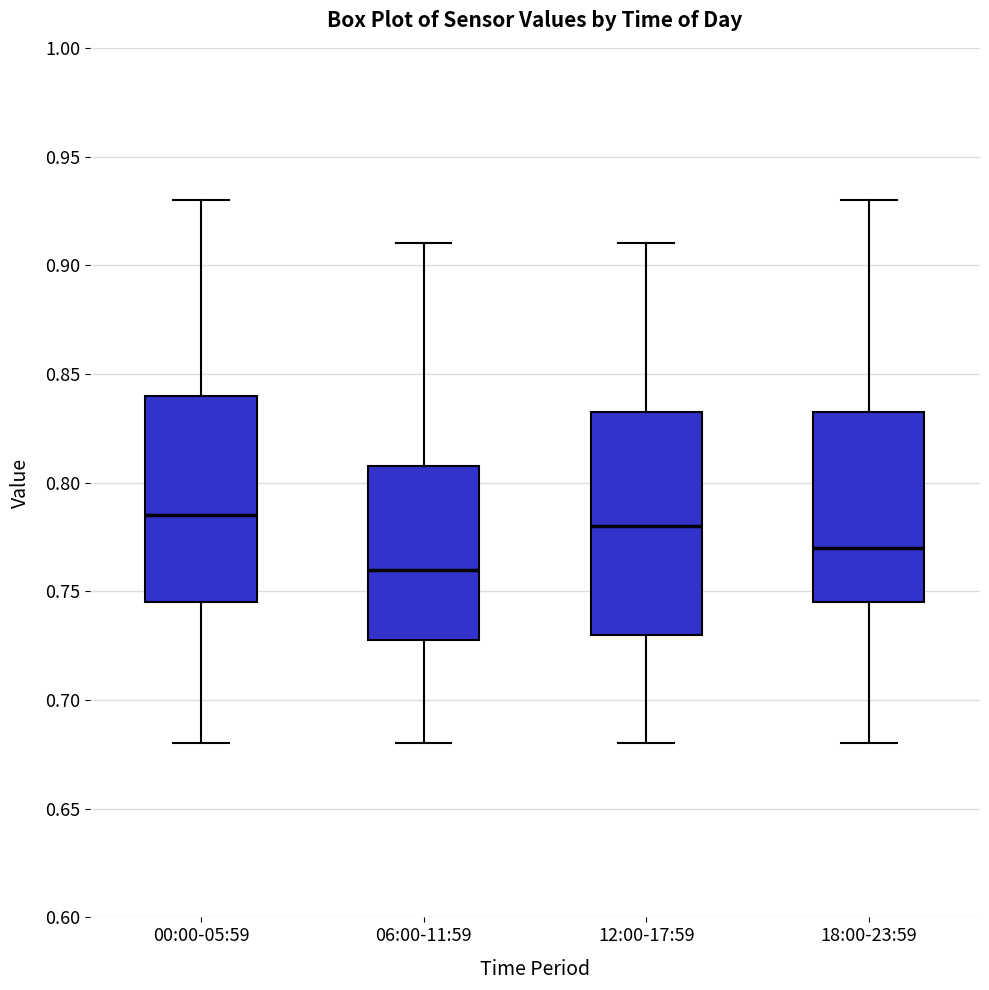

Comparing the boxes themselves (not the whiskers), which one is the tallest?

12:00-17:59